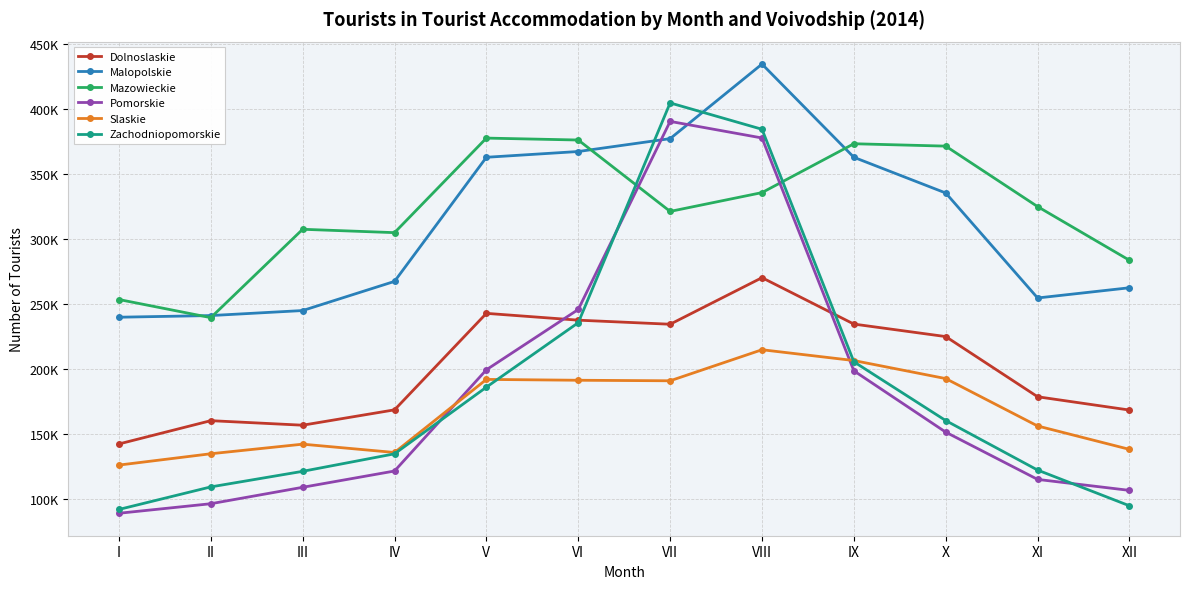

How many intersections are there between Pomorskie and Slaskie?

2